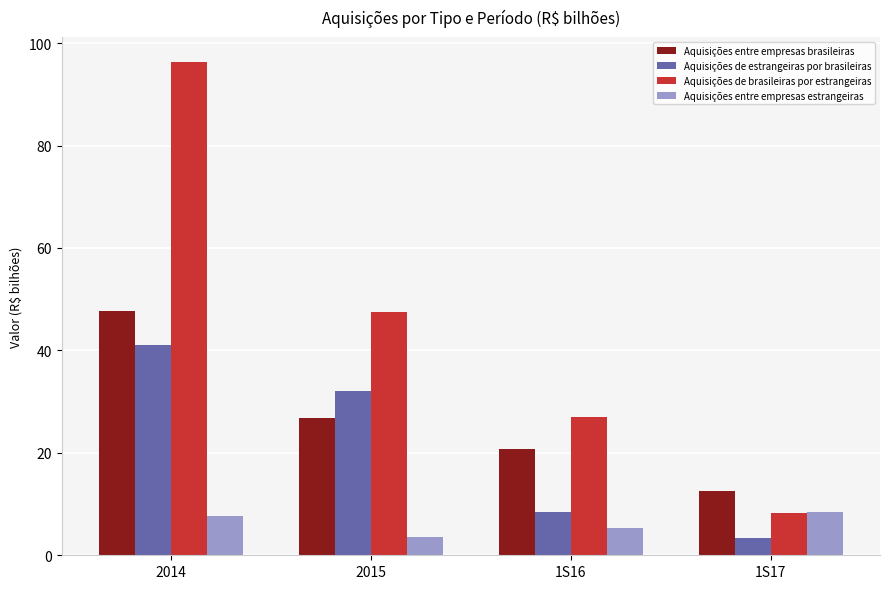

Reading left to right, list all the values displayed in this chart.

Aquisições entre empresas brasileiras: 47.8	26.9	20.8	12.5
Aquisições de estrangeiras por brasileiras: 41.0	32.1	8.4	3.4
Aquisições de brasileiras por estrangeiras: 96.3	47.4	27.0	8.3
Aquisições entre empresas estrangeiras: 7.6	3.5	5.3	8.5